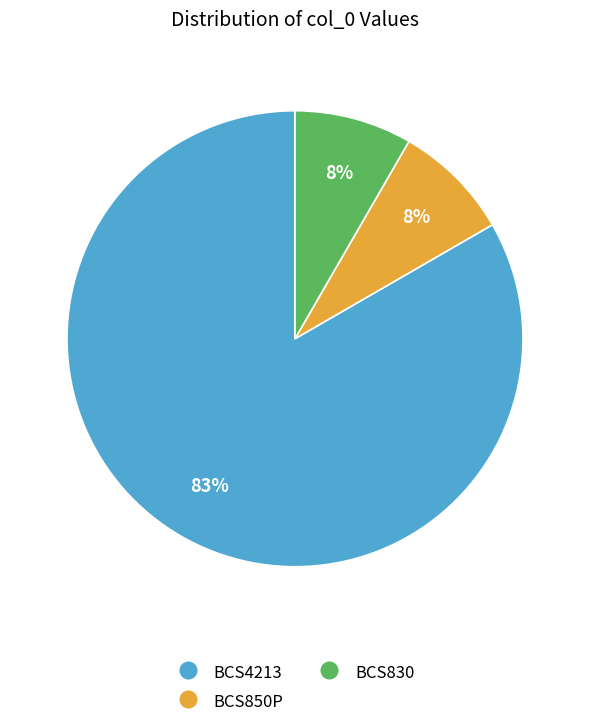

What is the majority slice?

BCS4213